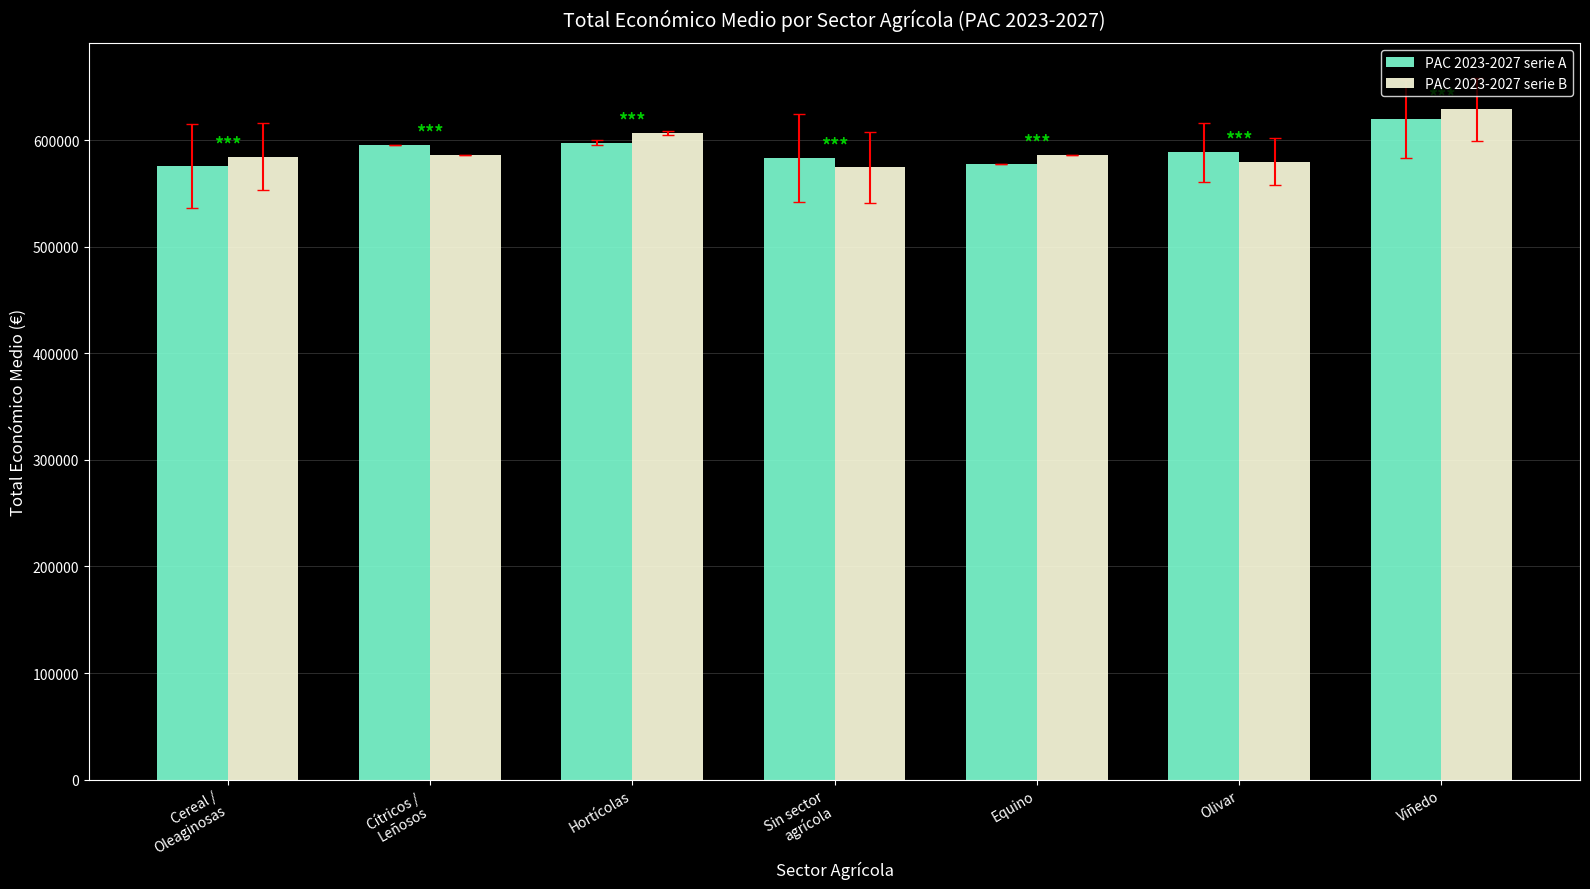

Is it true that PAC 2023-2027 serie B equals 865246.3 at Equino?

False